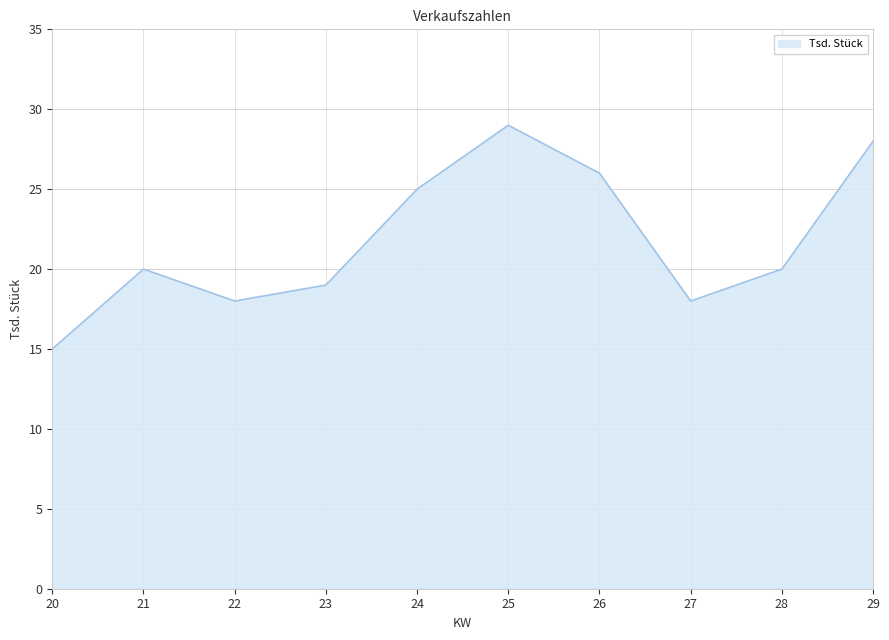

What is the difference between the maximum and second lowest values?

11